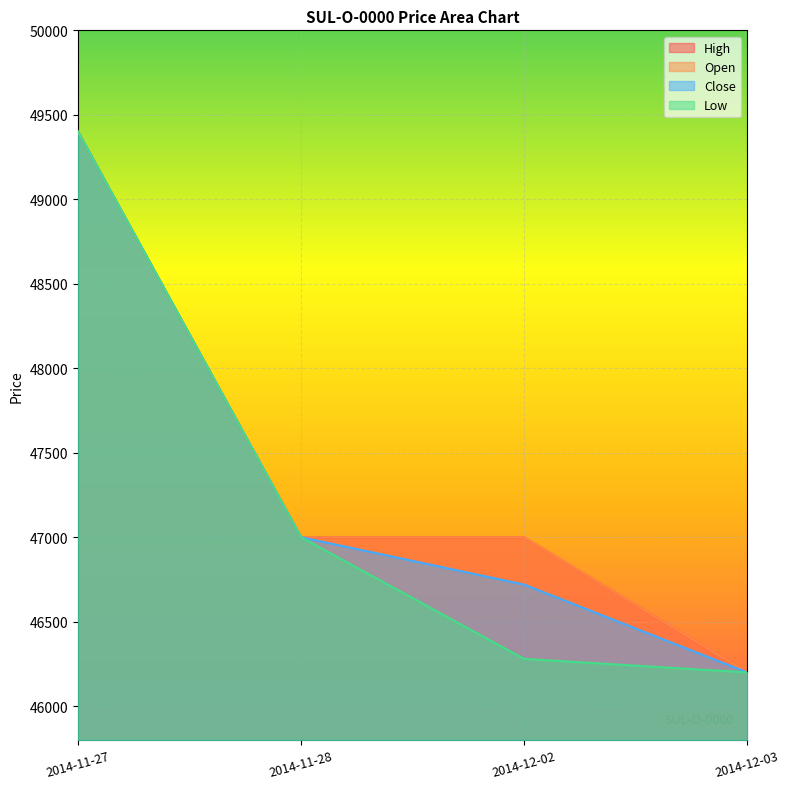

What are all the series names shown in the legend?

High, Open, Close, Low